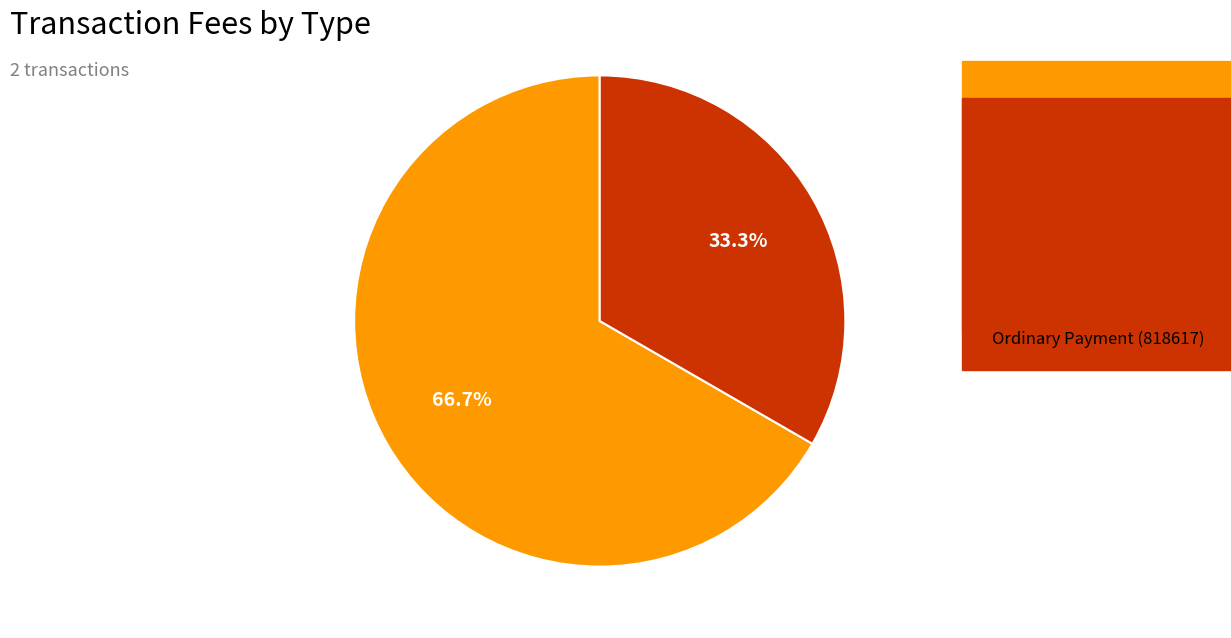

Which has a higher value, Token Transfer (818619) or Ordinary Payment (818617)?

Token Transfer (818619)